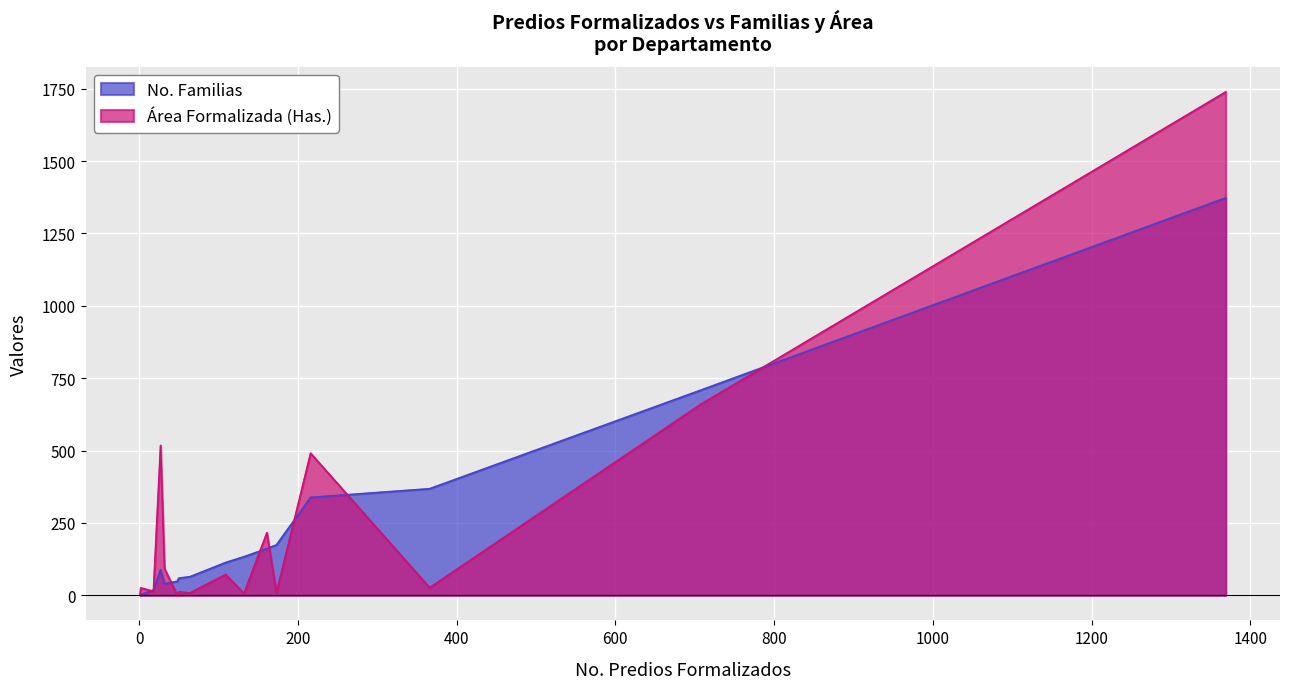

Which series has the largest range (max minus min)?

Área Formalizada (Has.)